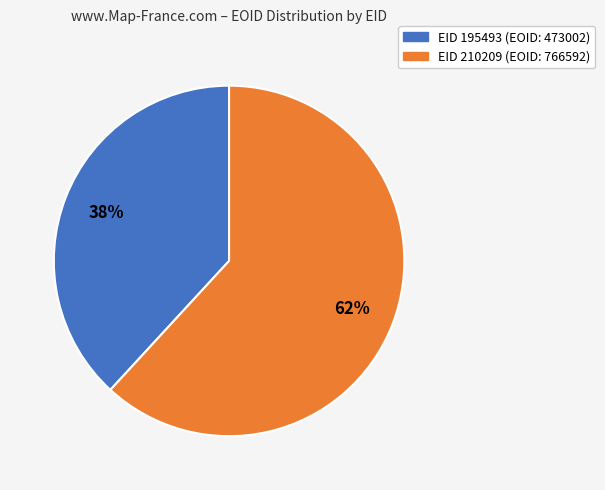

Does any single category account for the majority?

Yes